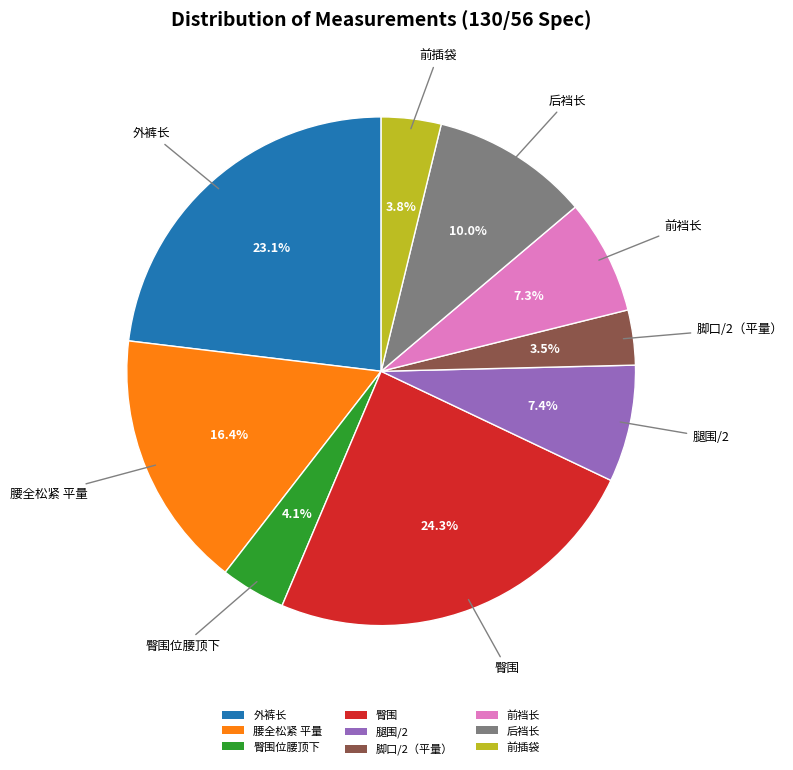

Is there any slice that represents more than half of the pie?

No